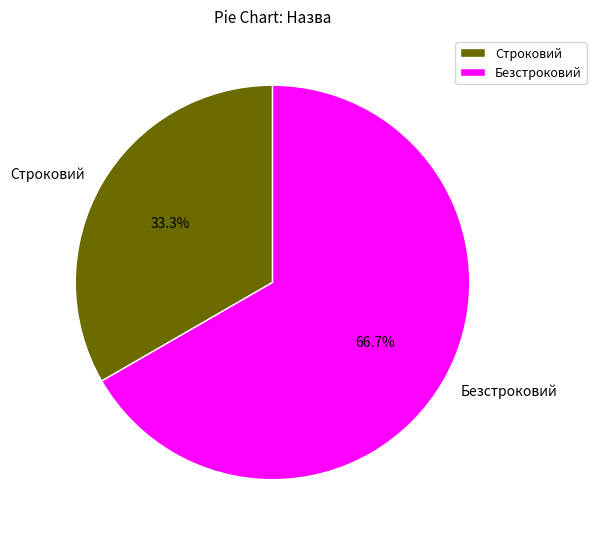

True or false: Строковий accounts for 38% of the total.

False